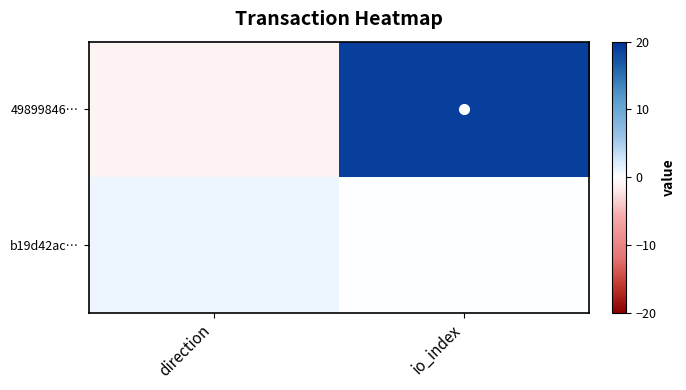

What is the smallest value displayed?

-1